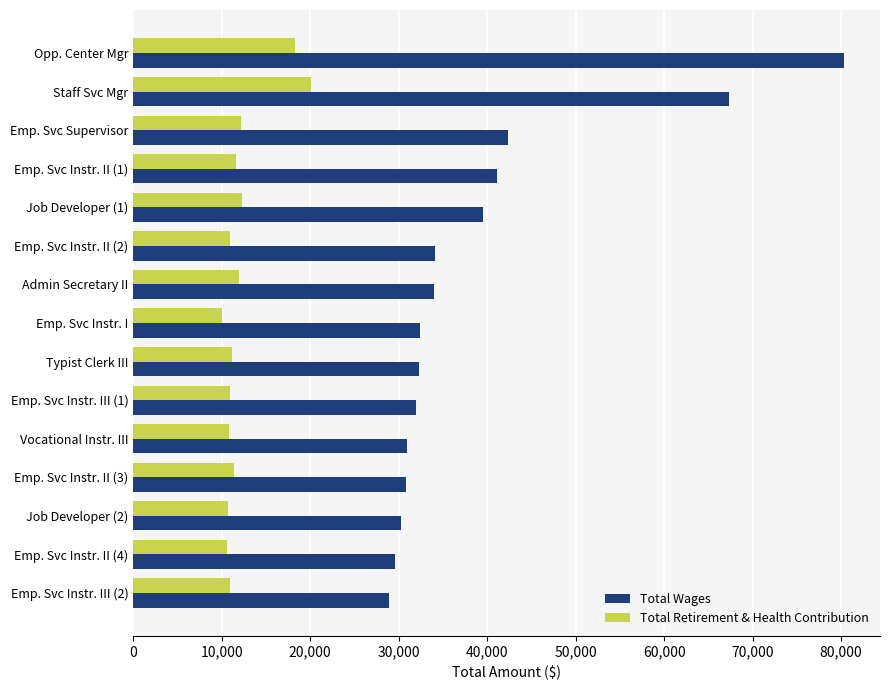

Which series changed the most between Emp. Svc Supervisor and Emp. Svc Instr. II (3)?

Total Wages